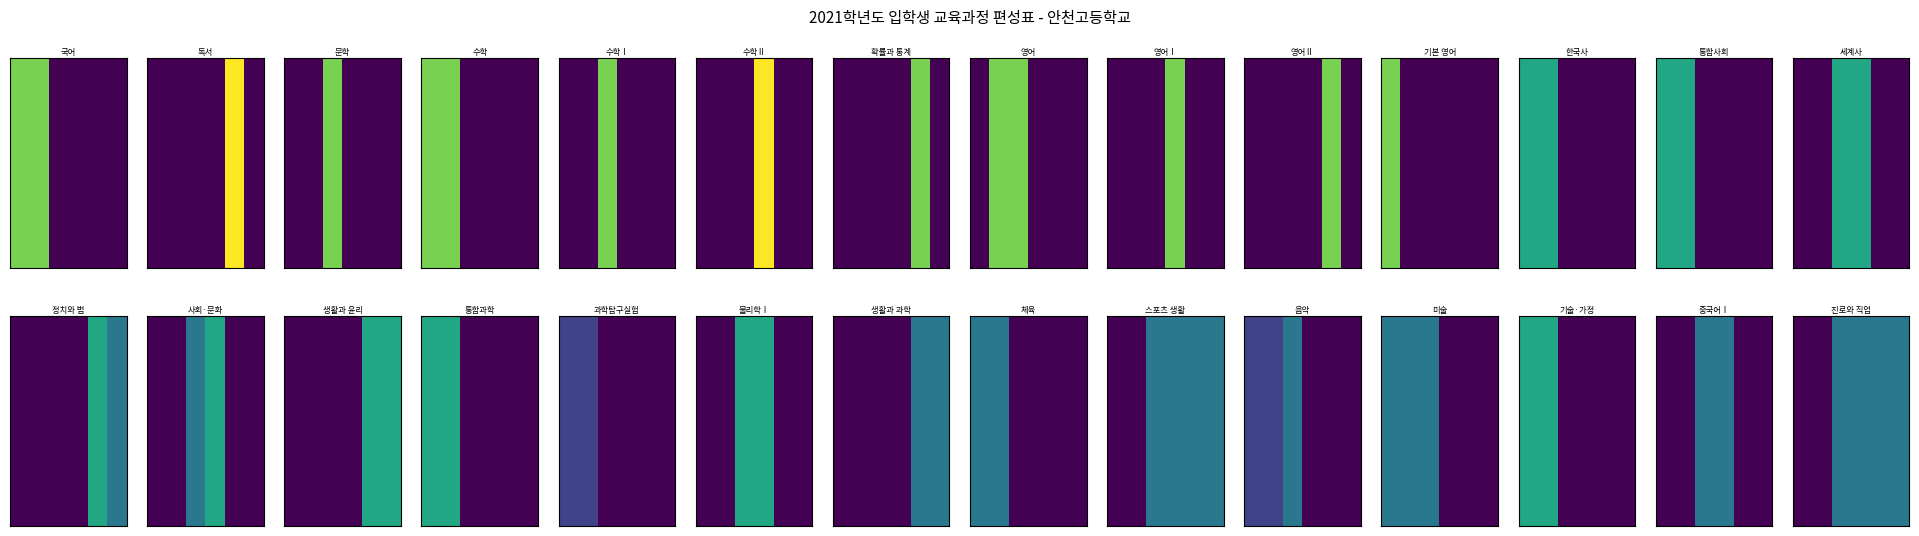

Read the value at 3.

2